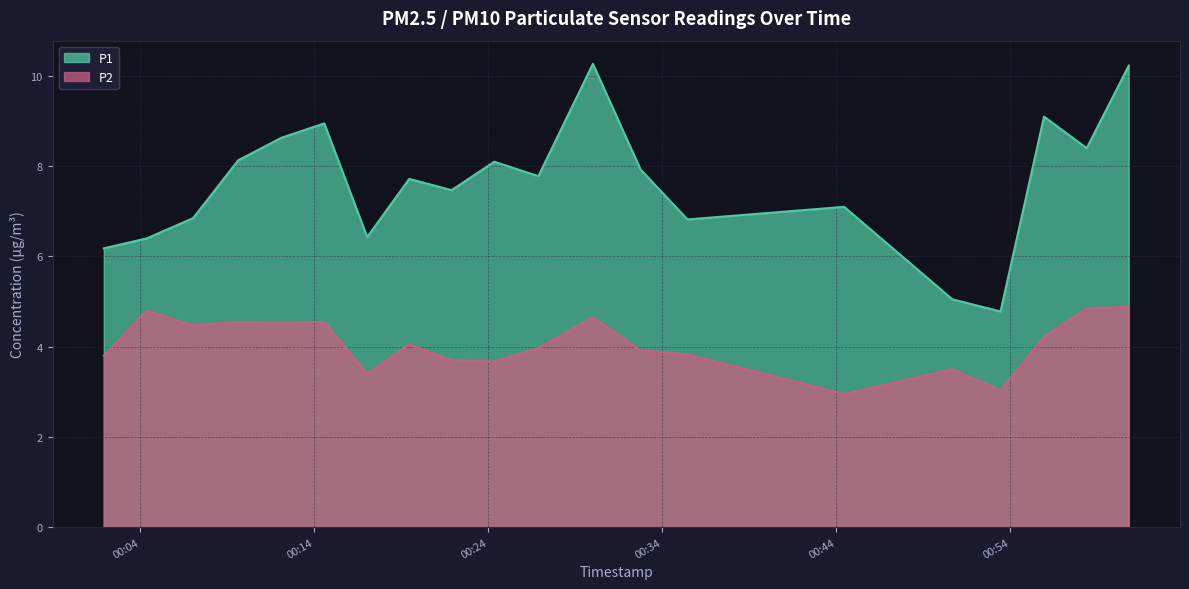

At which label is P2 closest to 3?

2023-03-01T00:53:26